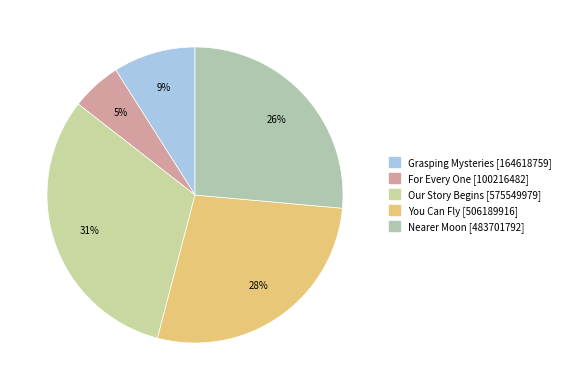

To the nearest percent, what is the combined percentage of For Every One and Grasping Mysteries?

14%